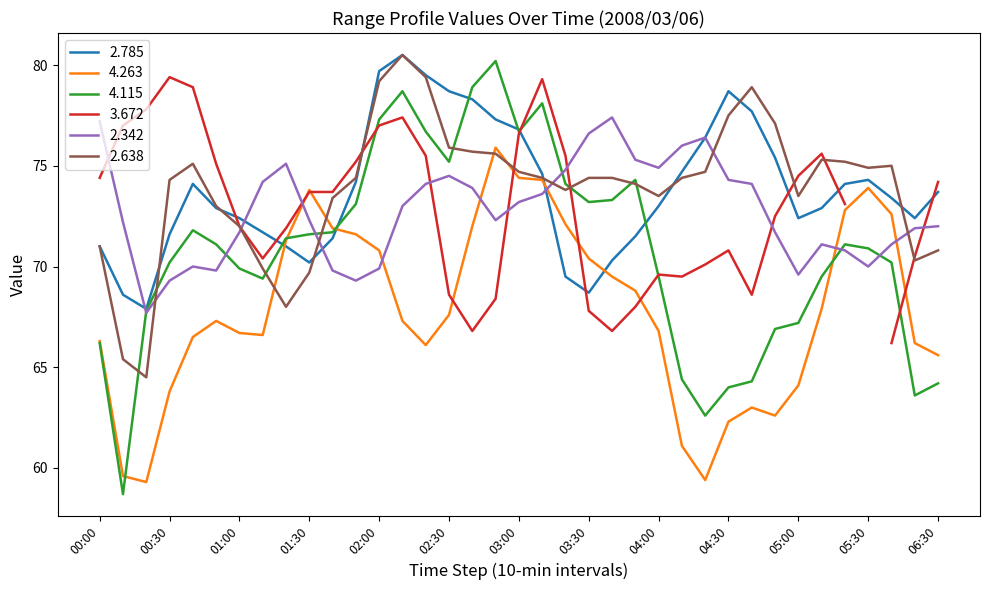

What is the label of the 24th point from the right?

2008/03/06 02:10